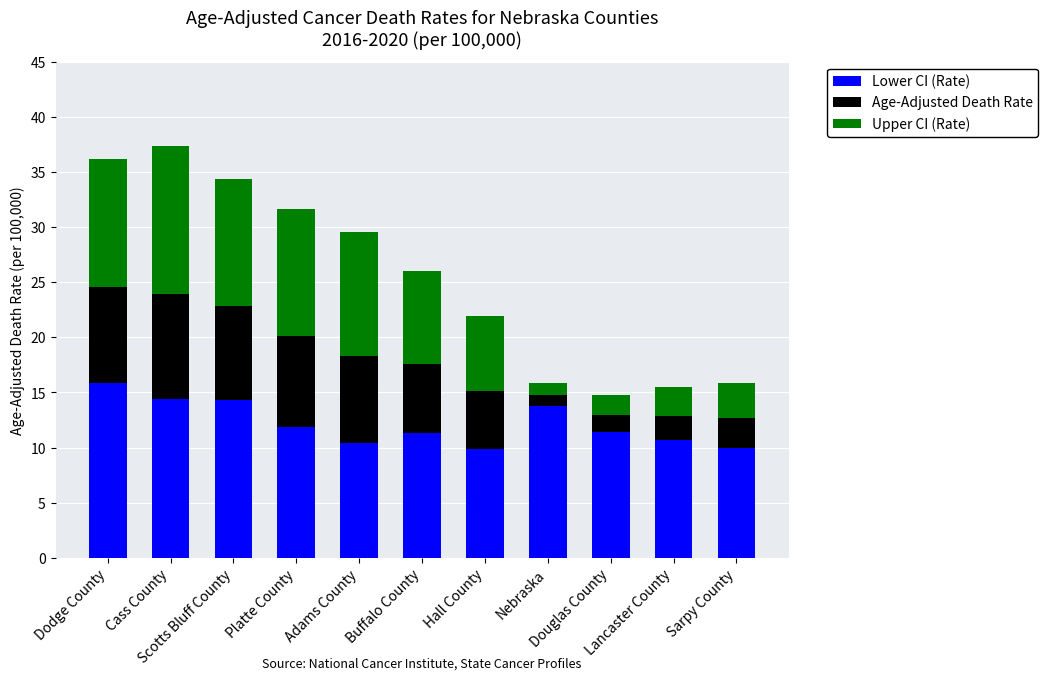

What is the difference between the second highest and minimum values in the Lower CI (Rate) series?

4.5